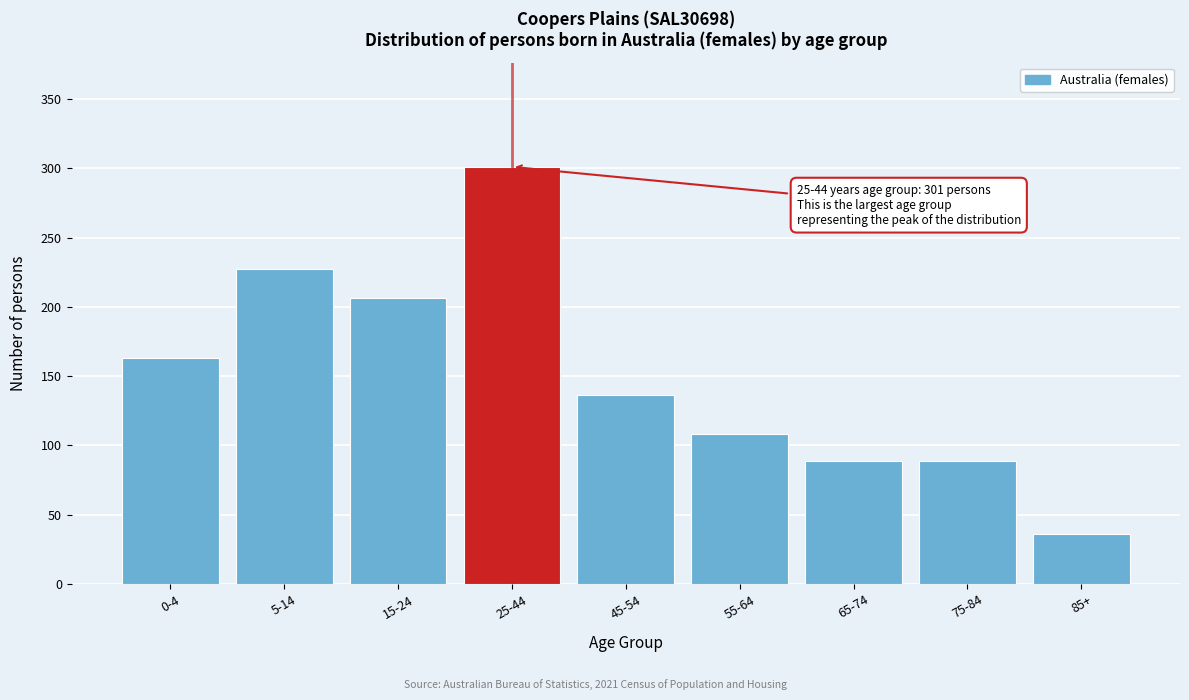

Reading left to right, what are all the values shown in this chart?

163	227	206	301	136	108	89	89	36